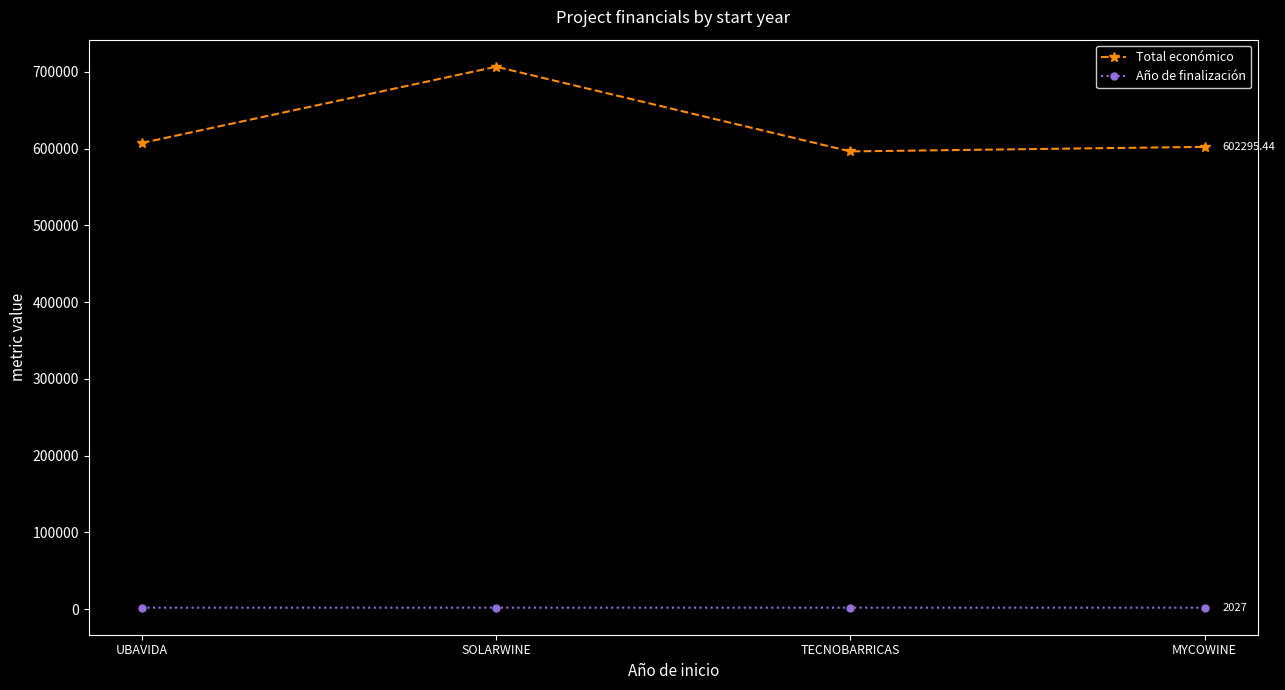

Count the number of categories in the chart.

4